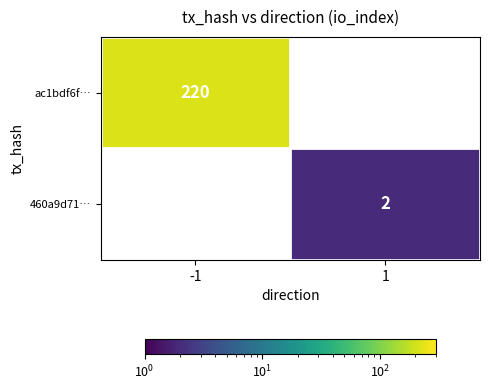

How many distinct data groups are displayed?

2